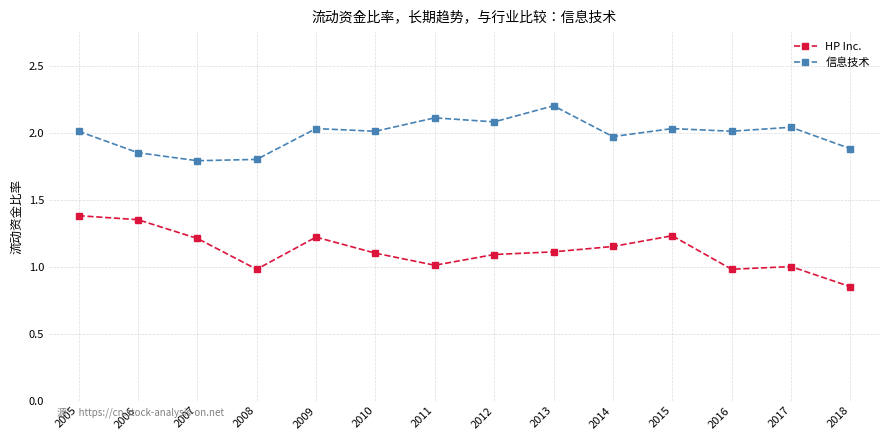

Is the value of HP Inc. at 2016 greater than the value of 信息技术 at 2008?

No